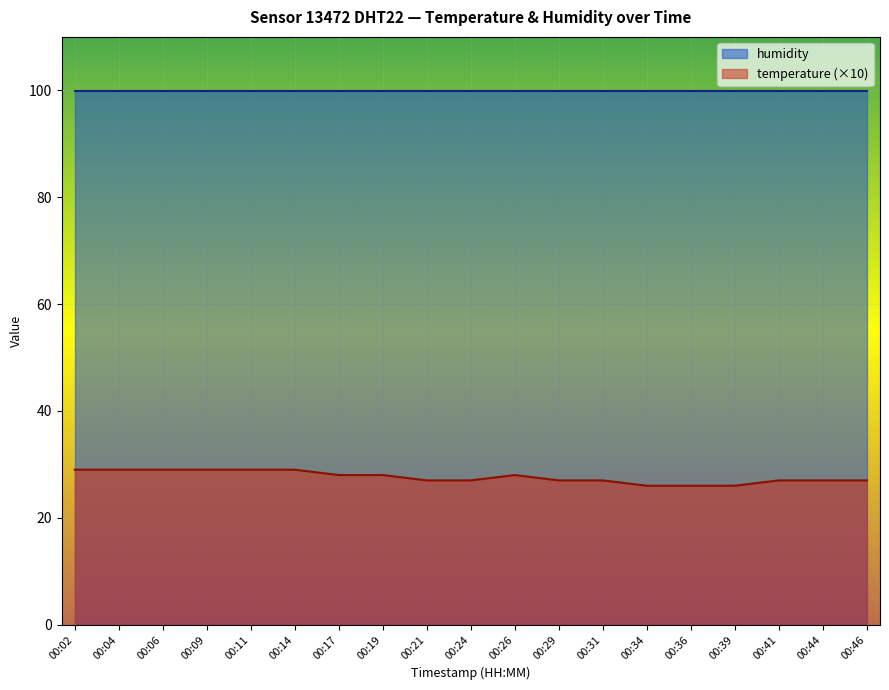

Approximately how many times larger is the value at 00:34 compared to 00:21?

1.0